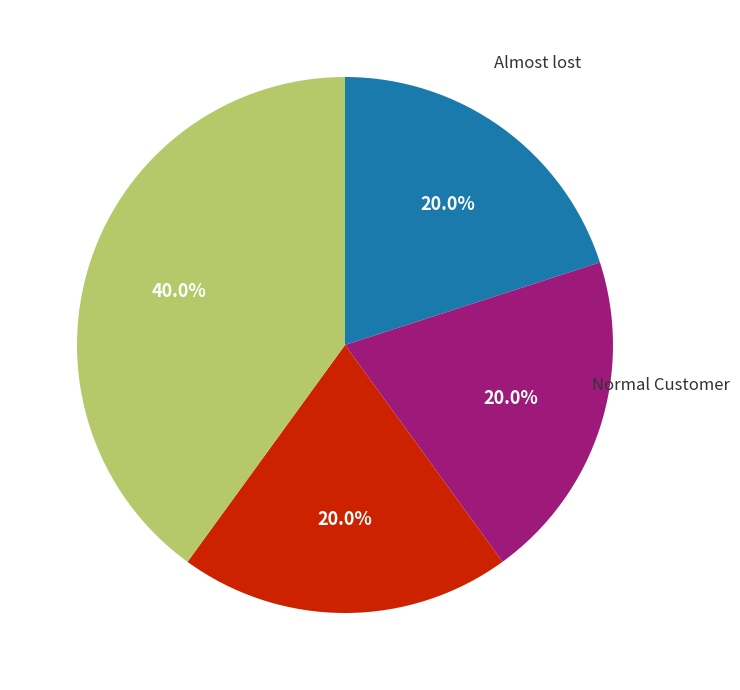

Is there a majority slice in this chart?

No